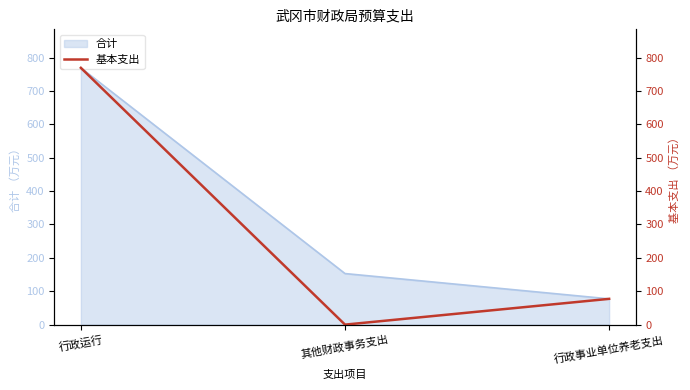

What is the label of the 3rd point from the right?

行政运行